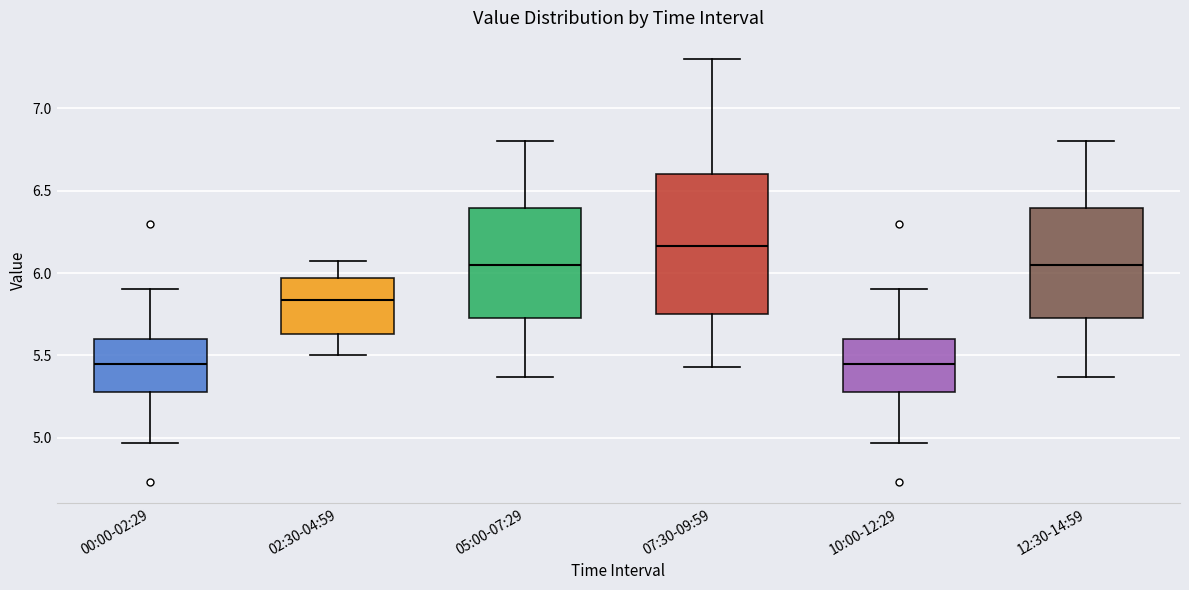

Reading left to right, read every box against the y-axis: the position of its median line, the range the box covers, and the ends of its whiskers. The values are not printed on the chart, so give them approximately, as read against the axis.

00:00-02:29: median 5.45, box 5.30 to 5.60, whiskers 4.95 to 5.90
02:30-04:59: median 5.85, box 5.65 to 5.95, whiskers 5.50 to 6.05
05:00-07:29: median 6.05, box 5.75 to 6.40, whiskers 5.35 to 6.80
07:30-09:59: median 6.15, box 5.75 to 6.60, whiskers 5.45 to 7.30
10:00-12:29: median 5.45, box 5.30 to 5.60, whiskers 4.95 to 5.90
12:30-14:59: median 6.05, box 5.75 to 6.40, whiskers 5.35 to 6.80